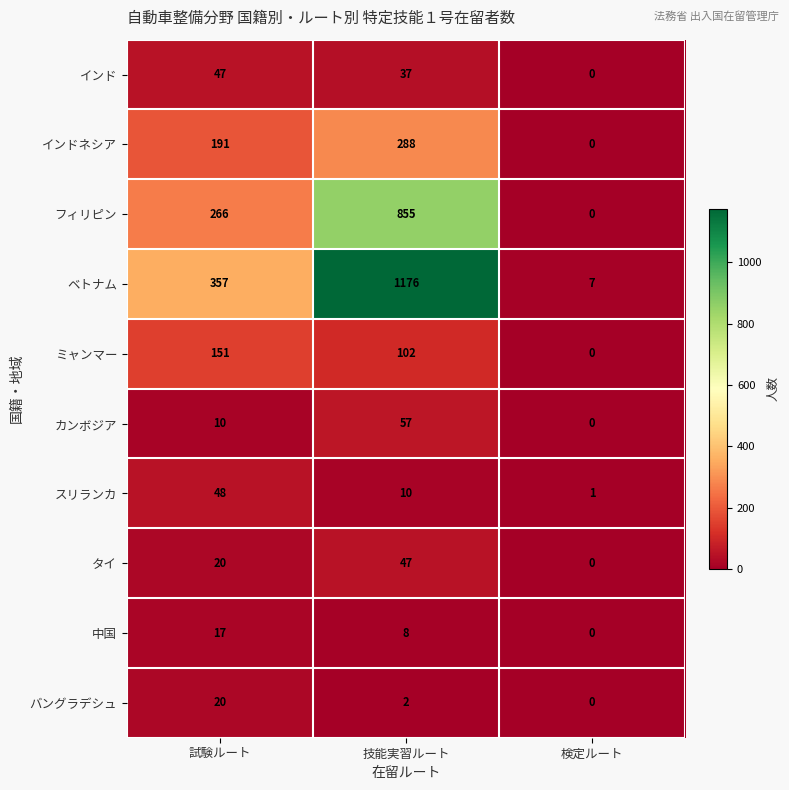

What is the average value of the 中国 series?

8